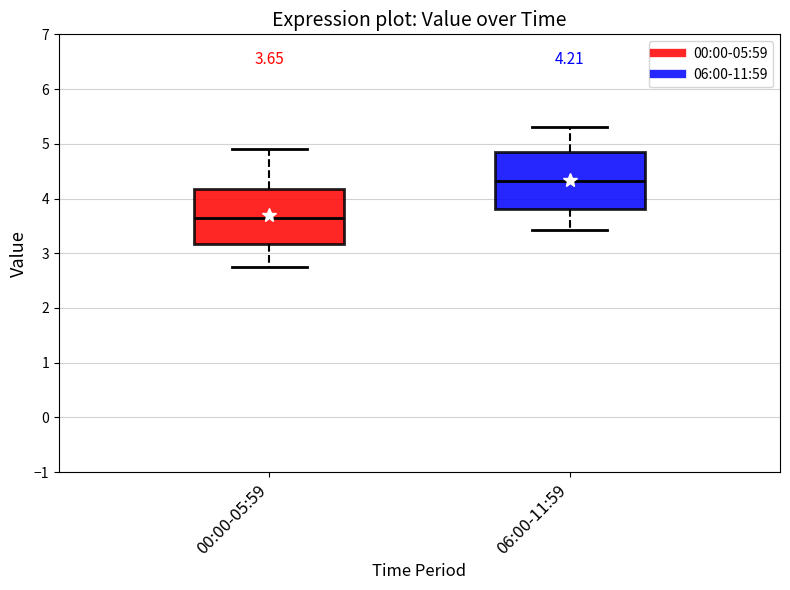

Which box has the lowest median line?

00:00-05:59